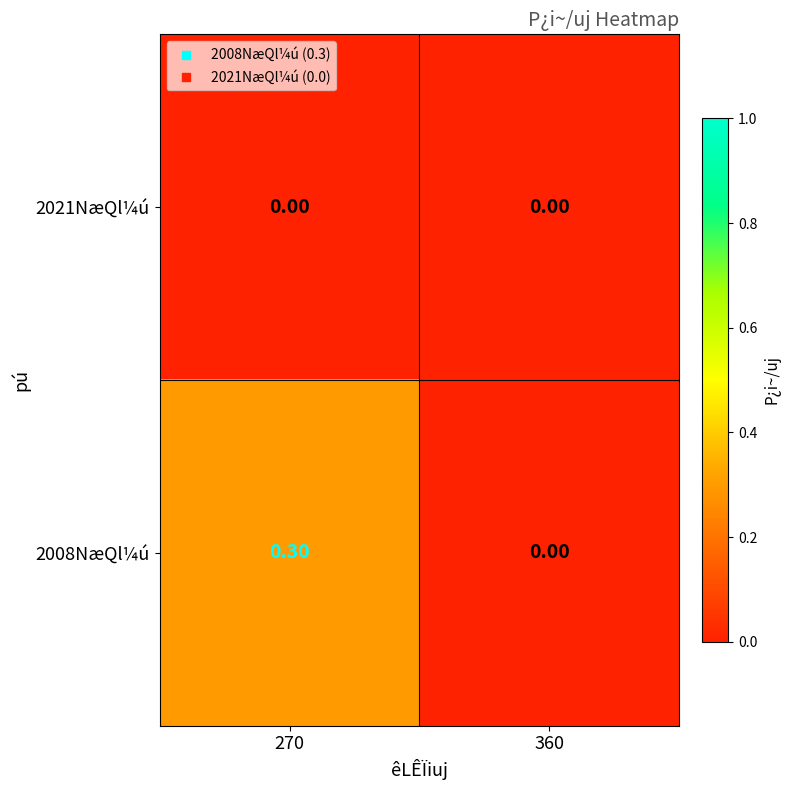

List the series in order of their overall mean, highest first.

2008NæQl¼ú, 2021NæQl¼ú